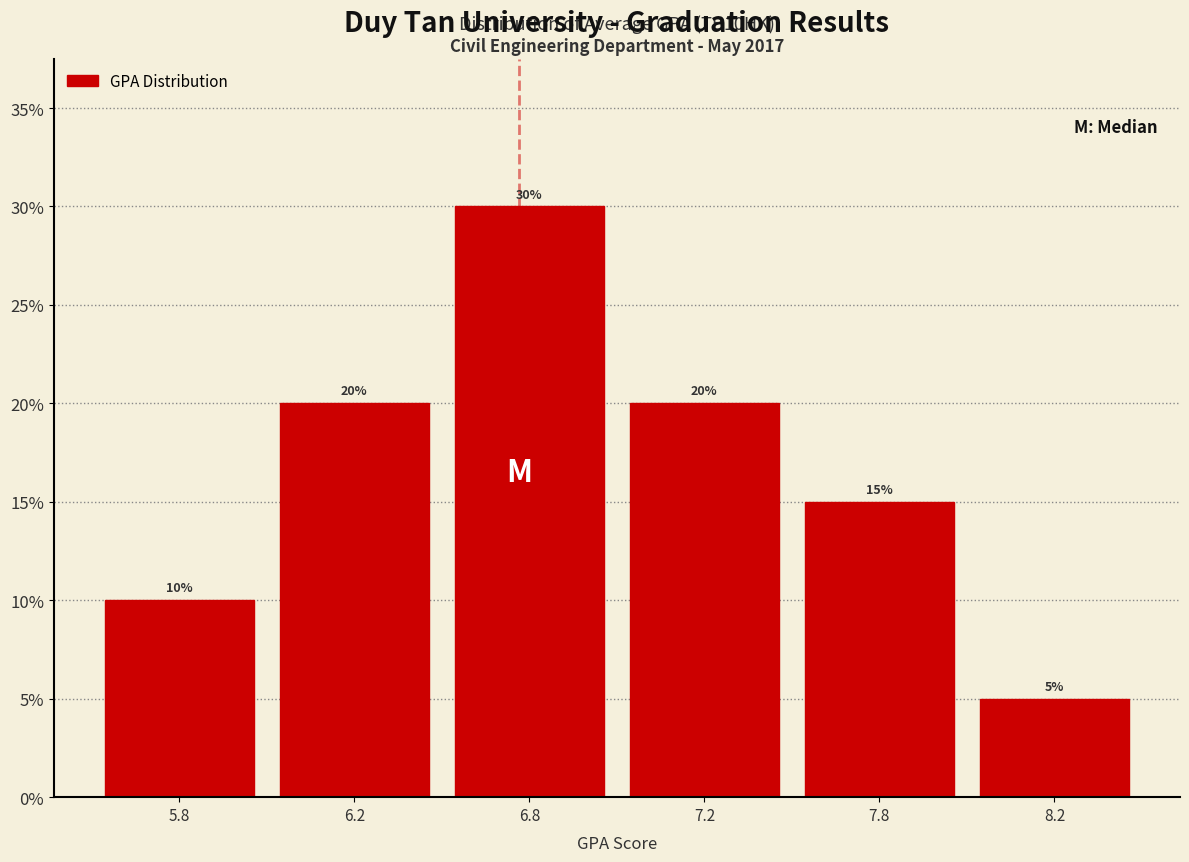

Reading left to right, what are all the values shown in this chart?

10	20	30	20	15	5